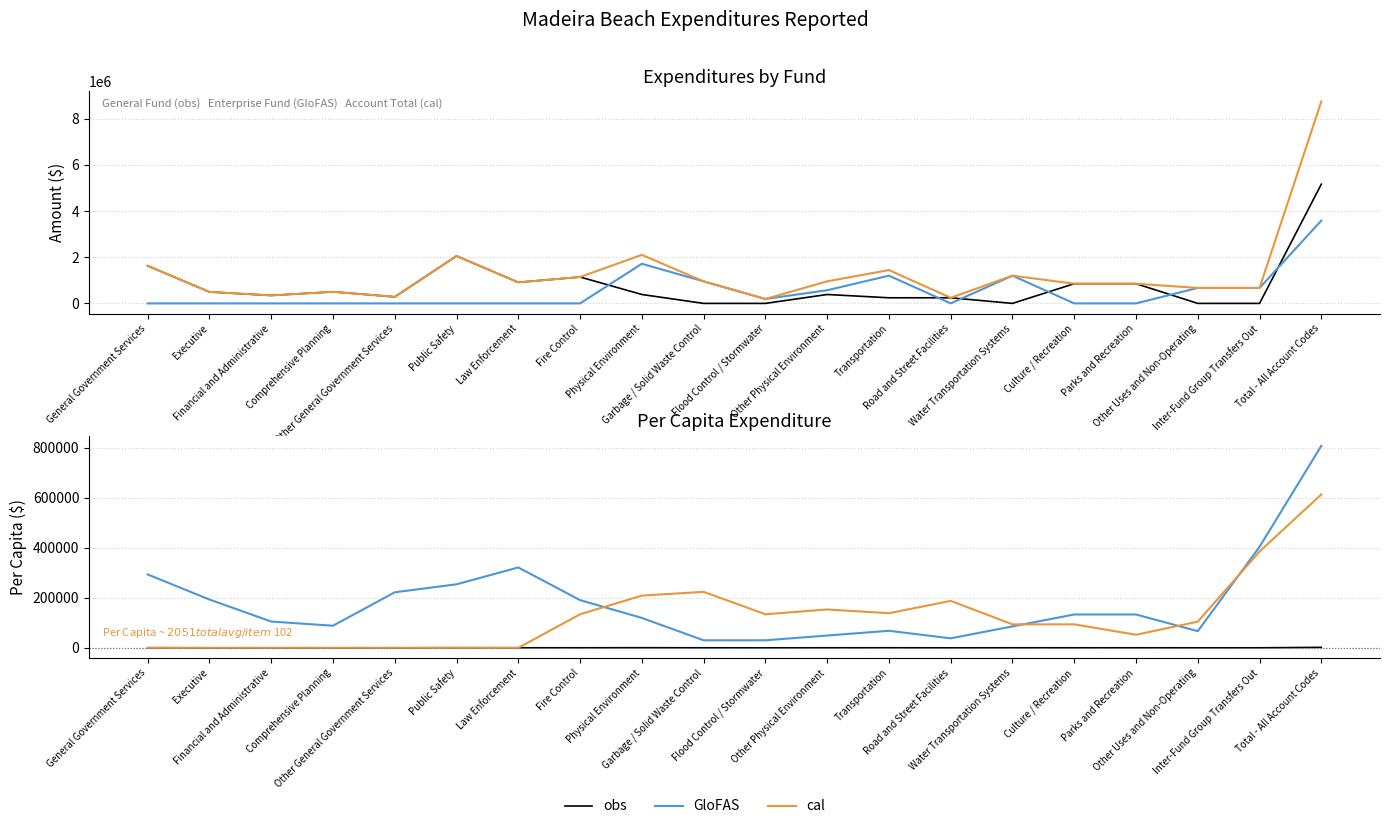

What is the total value across all series at Financial and Administrative?

105162.4